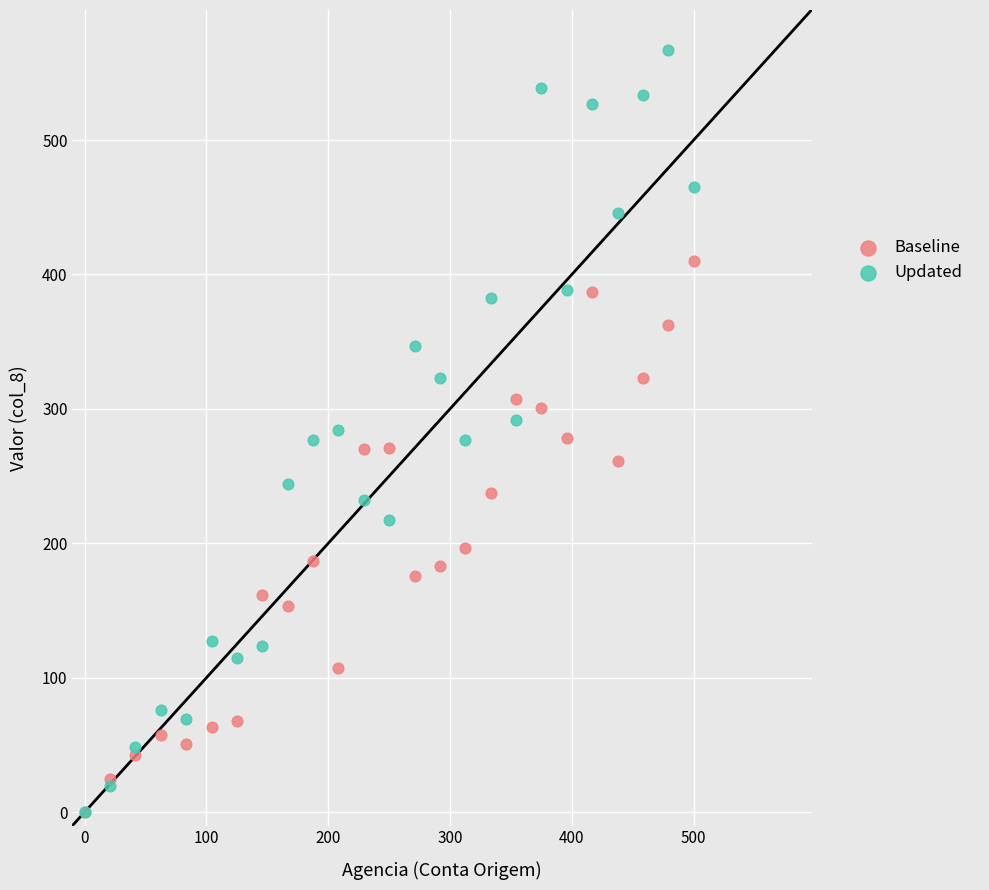

What are all the series names shown in the legend?

Baseline, Updated